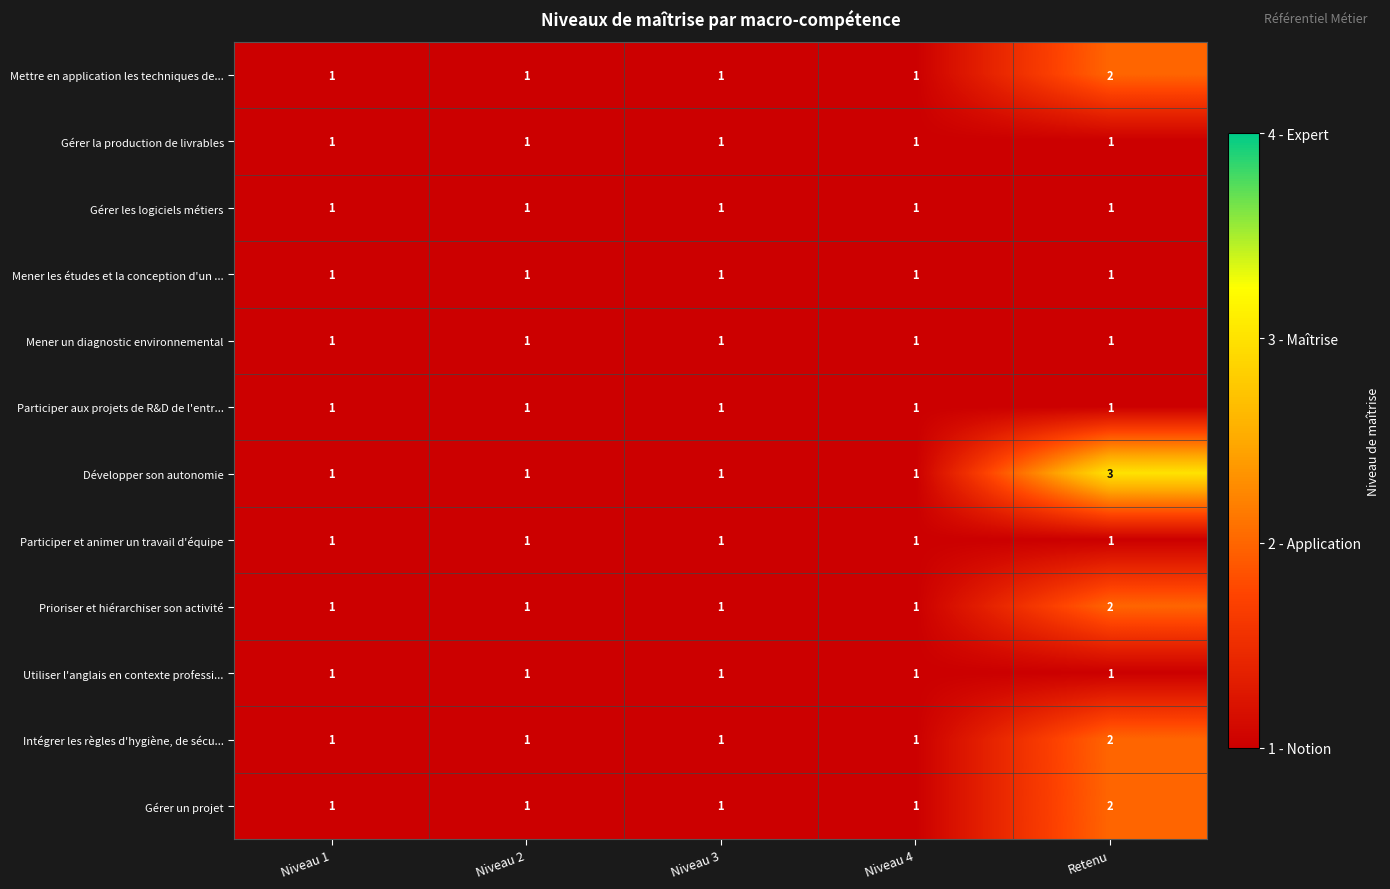

Is it true that Développer son autonomie equals 1 at Niveau 2?

True